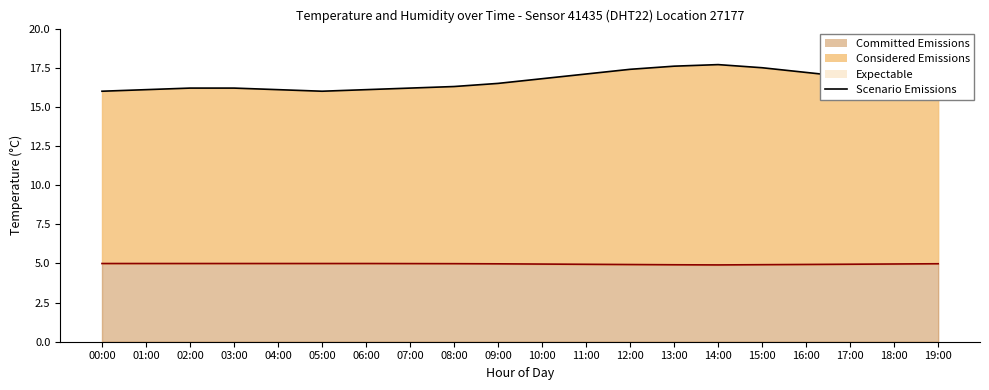

What is the label of the 14th point from the left?

13:00